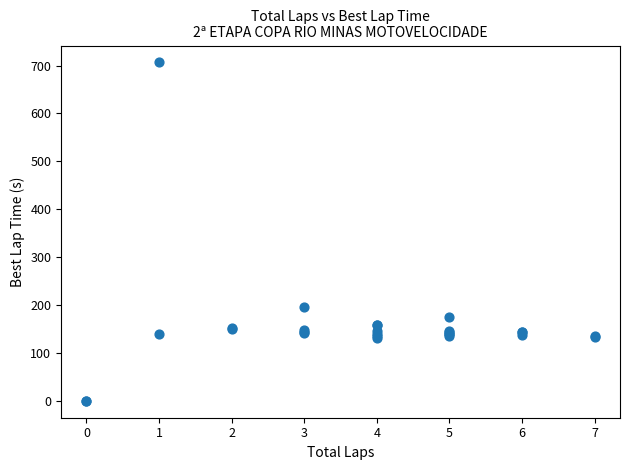

What Y value in the scatter plot is closest to 353?

195.2